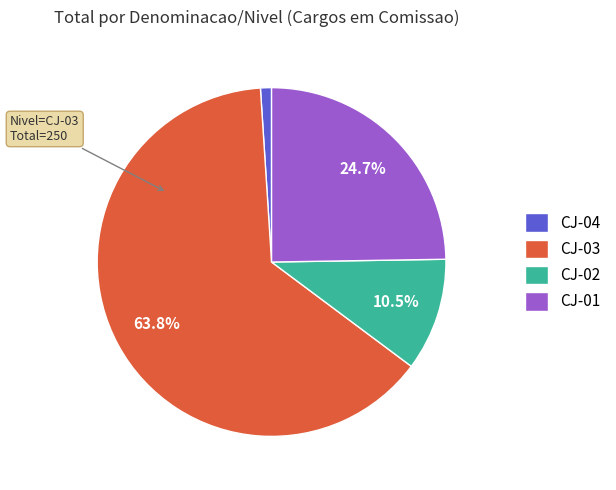

To the nearest percent, what is the average slice percentage?

25%